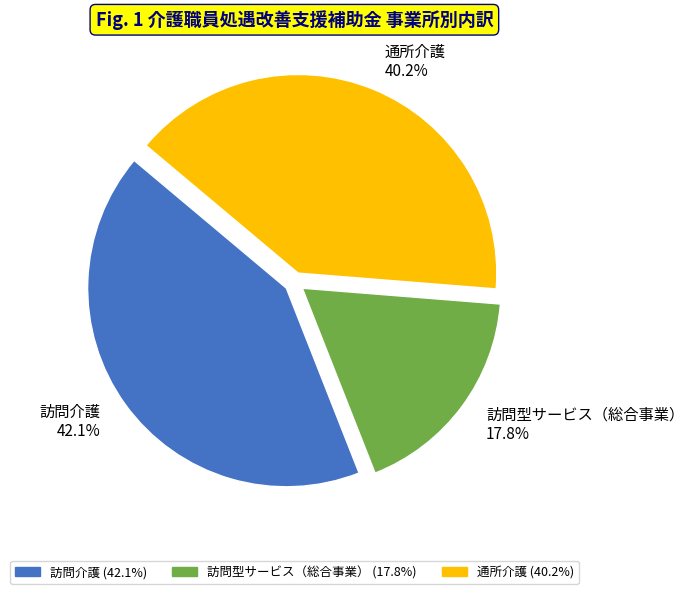

What percentage is the 通所介護 slice, to the nearest percent?

40%